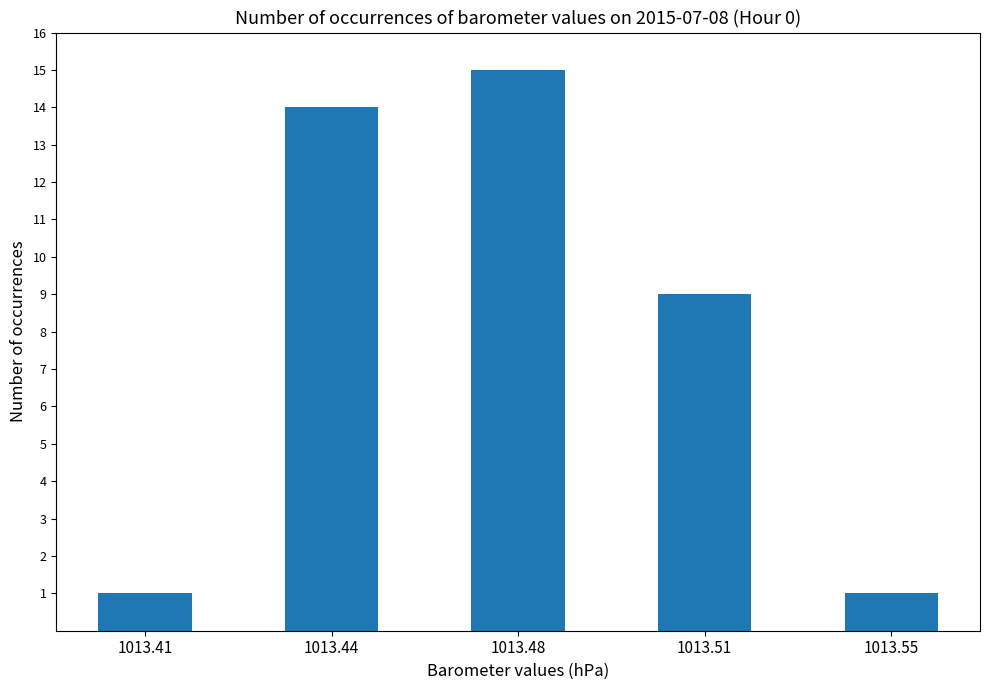

What is the sum of the values at 1013.48 and 1013.55?

16